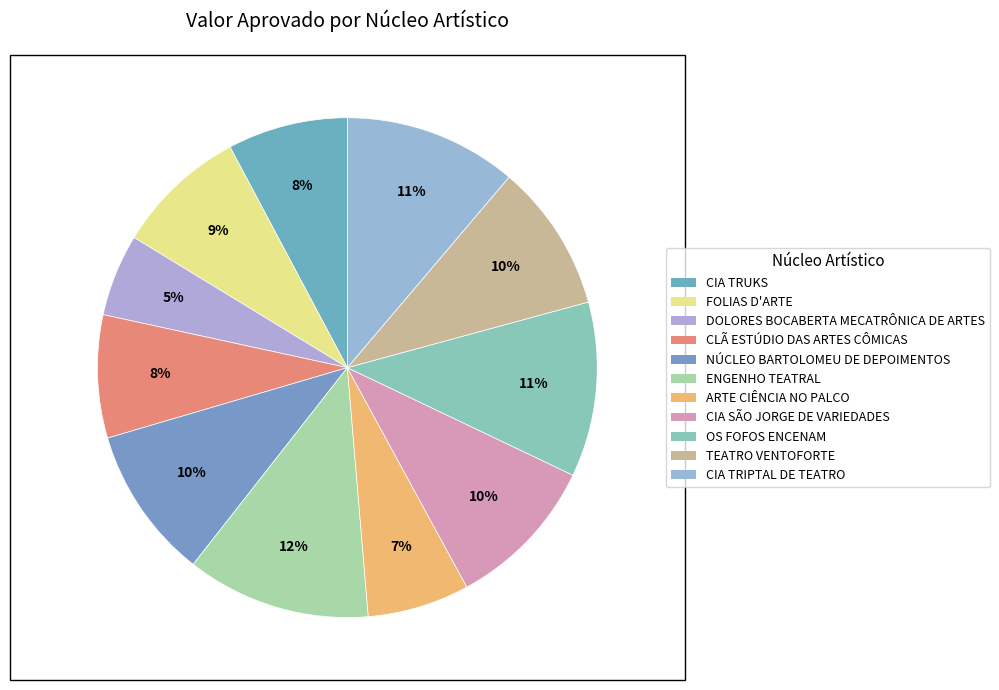

To the nearest percent, what portion does CIA SÃO JORGE DE VARIEDADES represent?

10%